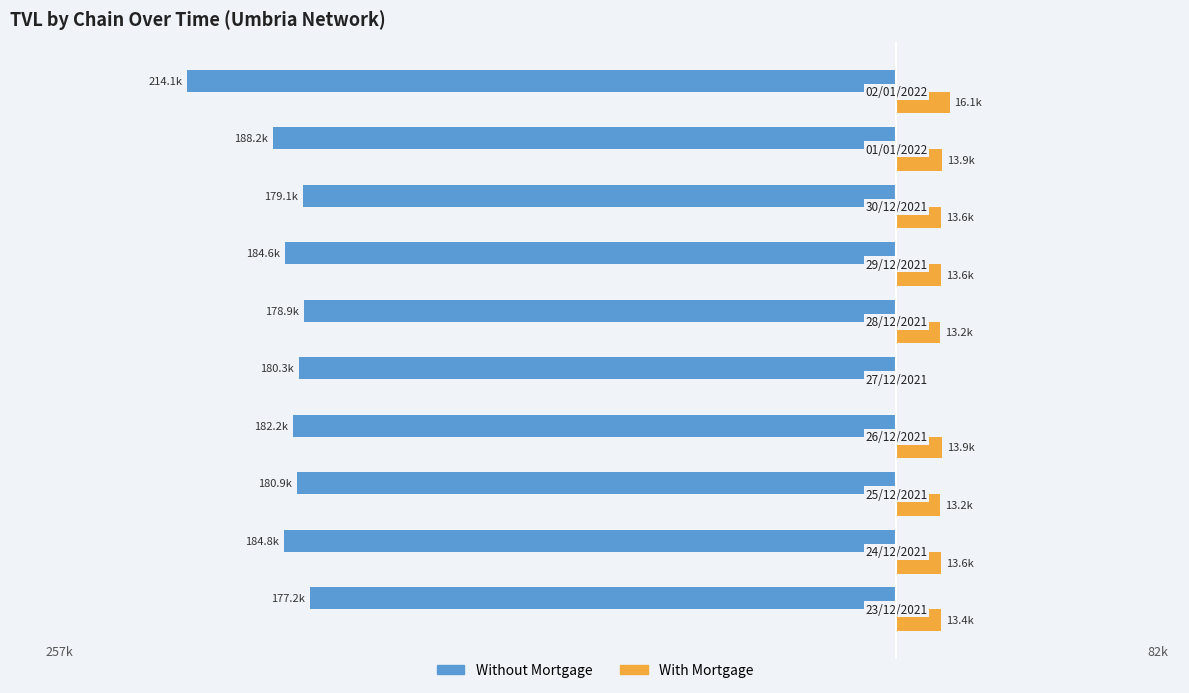

Which series has the largest total across all categories?

With Mortgage